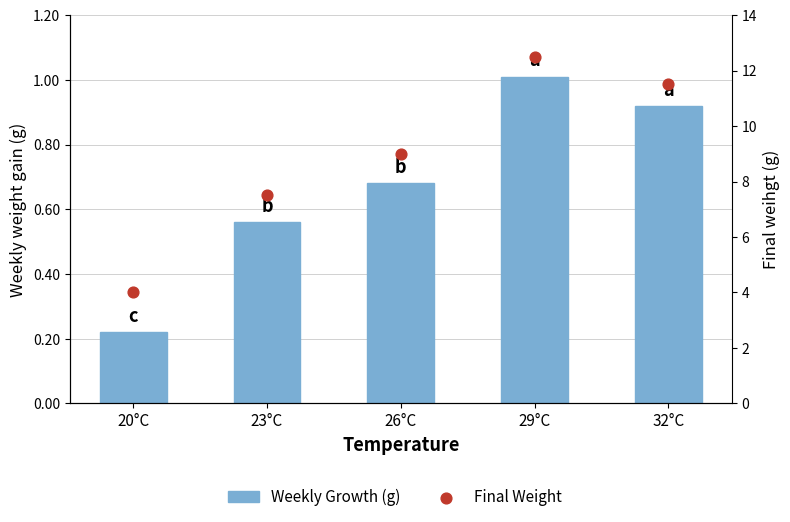

At which category is the sum across all series the highest?

29°C